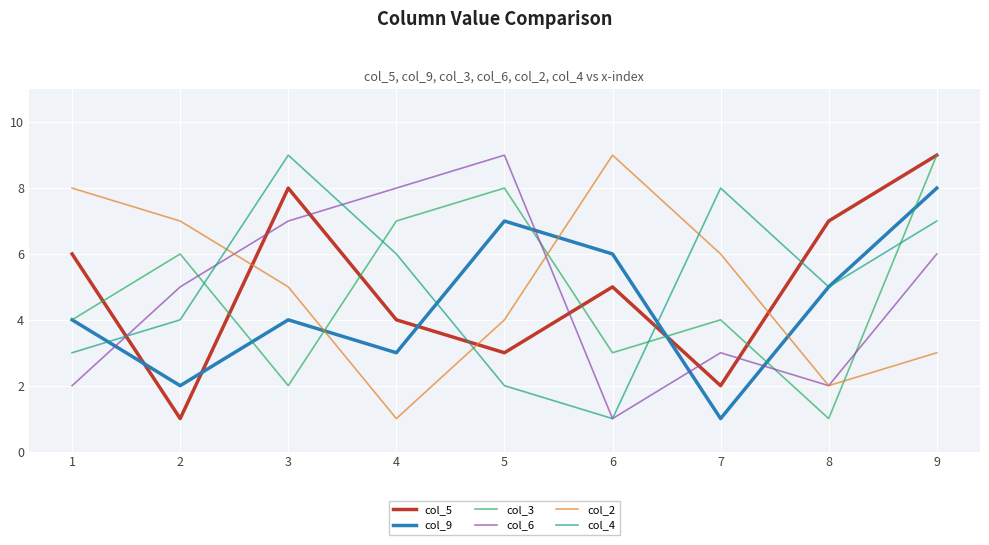

Reading right to left, what are all the values shown in this chart?

col_5: 9	7	2	5	3	4	8	1	6
col_9: 8	5	1	6	7	3	4	2	4
col_3: 9	1	4	3	8	7	2	6	4
col_6: 6	2	3	1	9	8	7	5	2
col_2: 3	2	6	9	4	1	5	7	8
col_4: 7	5	8	1	2	6	9	4	3